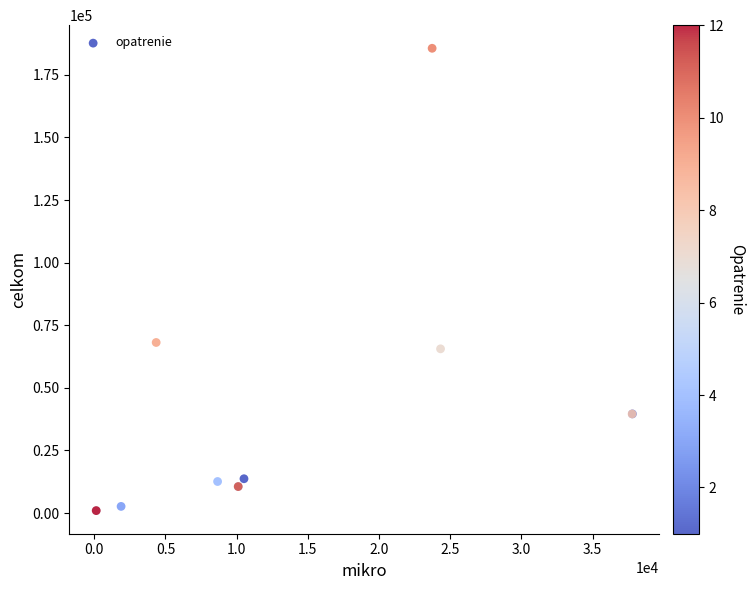

What Y value in the scatter plot is closest to 93296?

68119